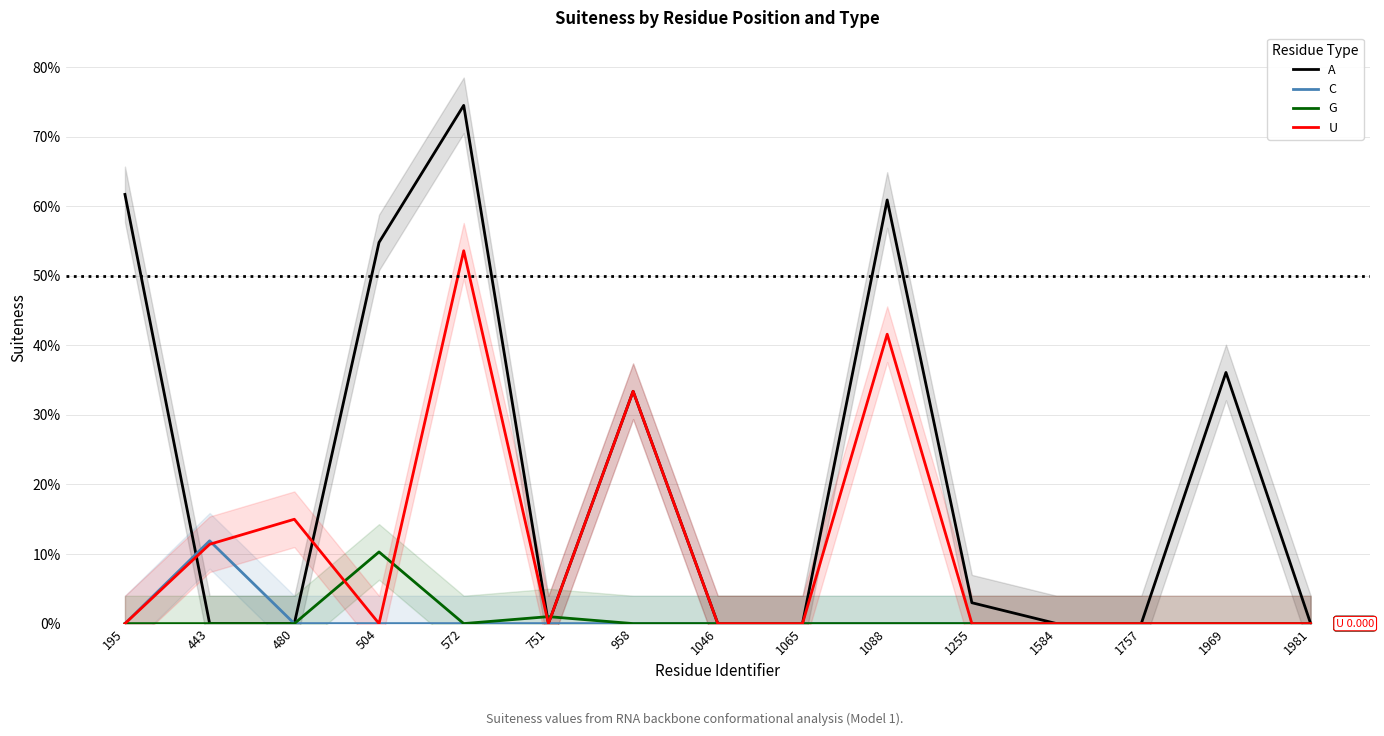

Rank the series at 1255 from lowest to highest value.

C, G, U, A